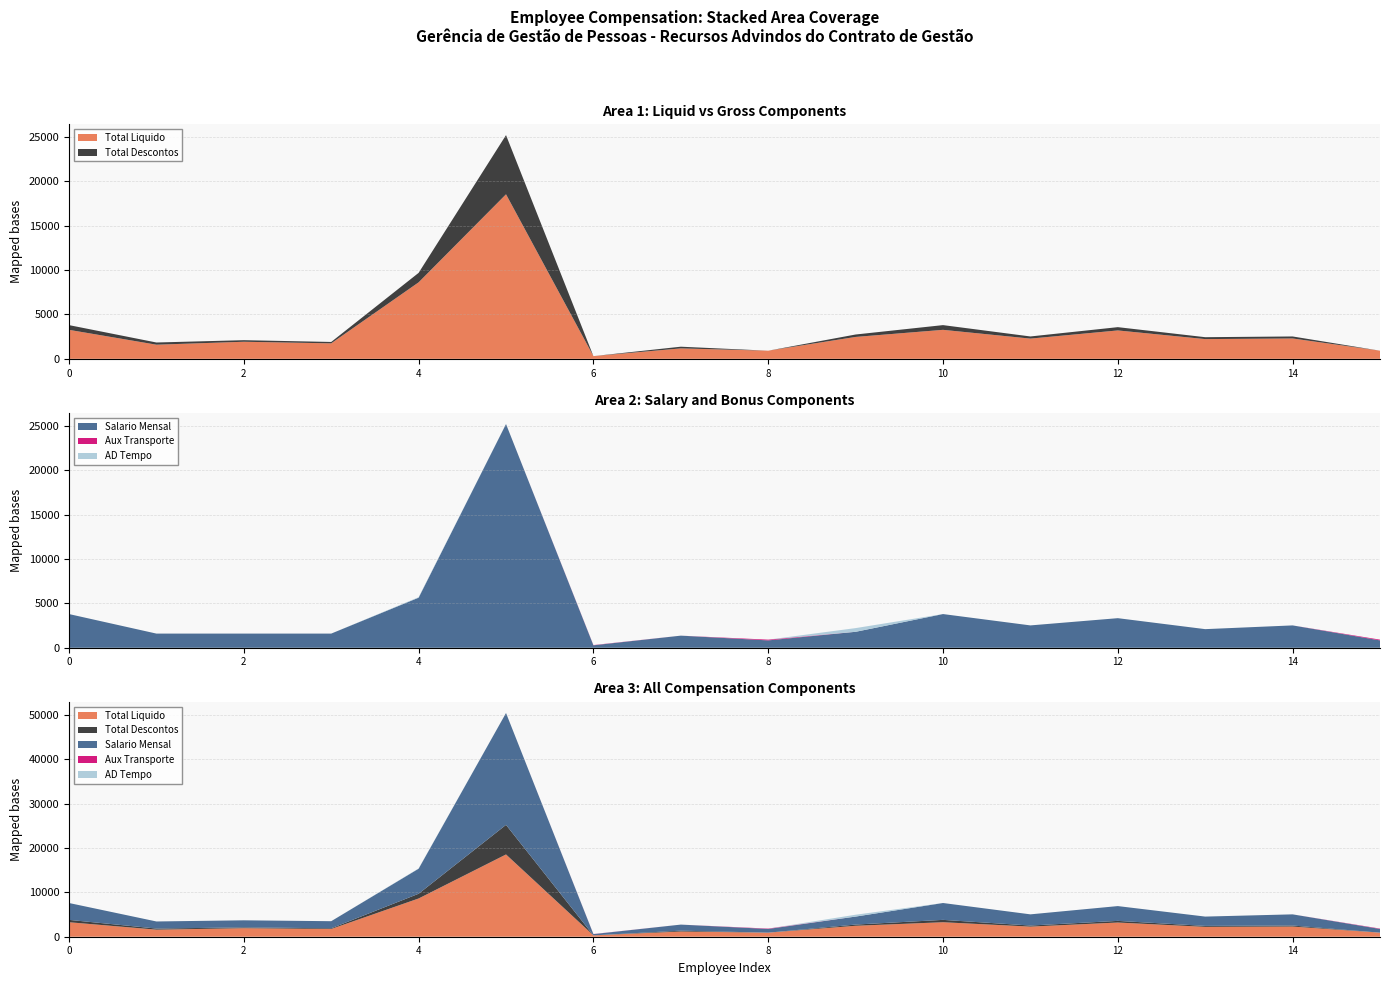

Reading left to right, transcribe all the data shown in this chart.

TOTALLIQUIDO: 0=3265.2	1=1591.4	2=1922.6	3=1743.0	4=8616.3	5=18533.8	6=305.3	7=1174.2	8=916.0	9=2466.5	10=3265.2	11=2278.3	12=3198.3	13=2222.6	14=2292.5	15=916.0
TOTALDESCONTOS: 0=532.5	1=248.2	2=177.8	3=157.9	4=1067.7	5=6666.2	6=0.0	7=191.7	8=0.0	9=273.4	10=532.5	11=241.7	12=369.9	13=214.5	14=227.5	15=0.0
TOTALBRUTO: 0=3797.8	1=1839.6	2=2100.4	3=1900.9	4=9684.0	5=25200.0	6=305.3	7=1365.9	8=916.0	9=2739.9	10=3797.8	11=2520.0	12=3568.2	13=2437.0	14=2520.0	15=916.0
SALARIOMENSAL: 0=3797.8	1=1597.2	2=1597.2	3=1597.2	4=5642.9	5=25200.0	6=276.7	7=1365.9	8=830.0	9=1798.7	10=3797.8	11=2520.0	12=3334.9	13=2099.2	14=2520.0	15=830.0
AUXTRANSPORTE: 0=0.0	1=0.0	2=0.0	3=0.0	4=0.0	5=0.0	6=28.7	7=0.0	8=86.0	9=0.0	10=0.0	11=0.0	12=0.0	13=0.0	14=0.0	15=86.0
ADTEMPO: 0=0.0	1=0.0	2=0.0	3=0.0	4=53.5	5=0.0	6=0.0	7=0.0	8=0.0	9=417.3	10=0.0	11=0.0	12=0.0	13=0.0	14=0.0	15=0.0